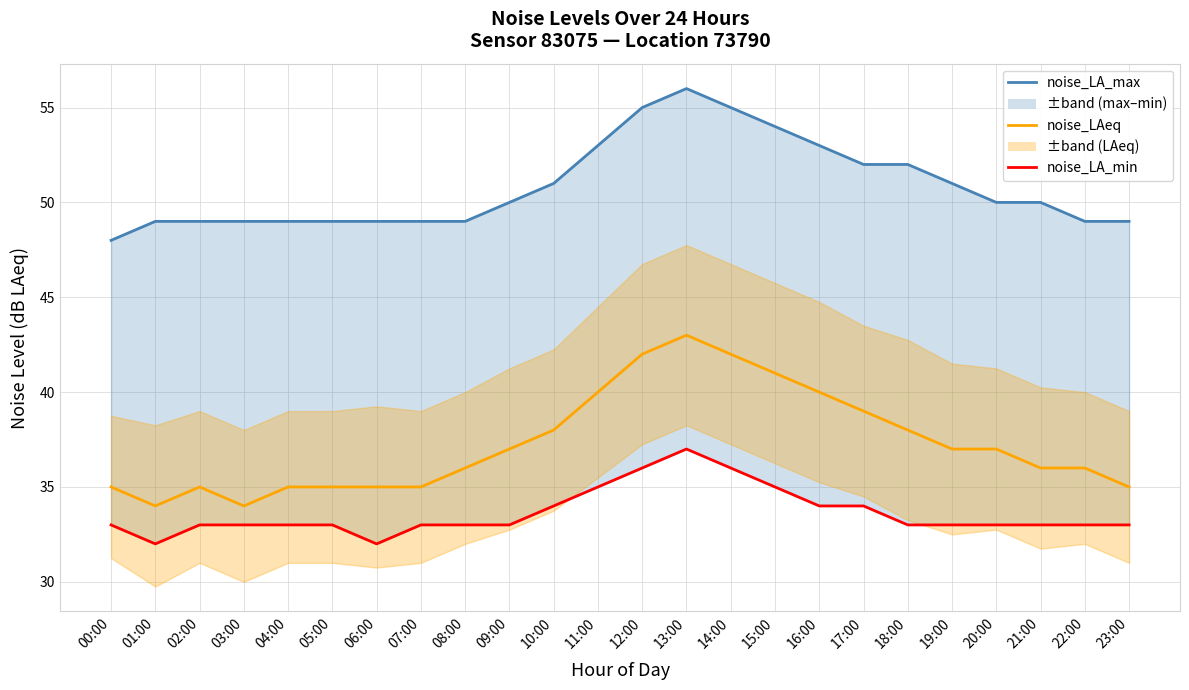

True or false: noise_LA_min and noise_LAeq intersect in this chart.

False